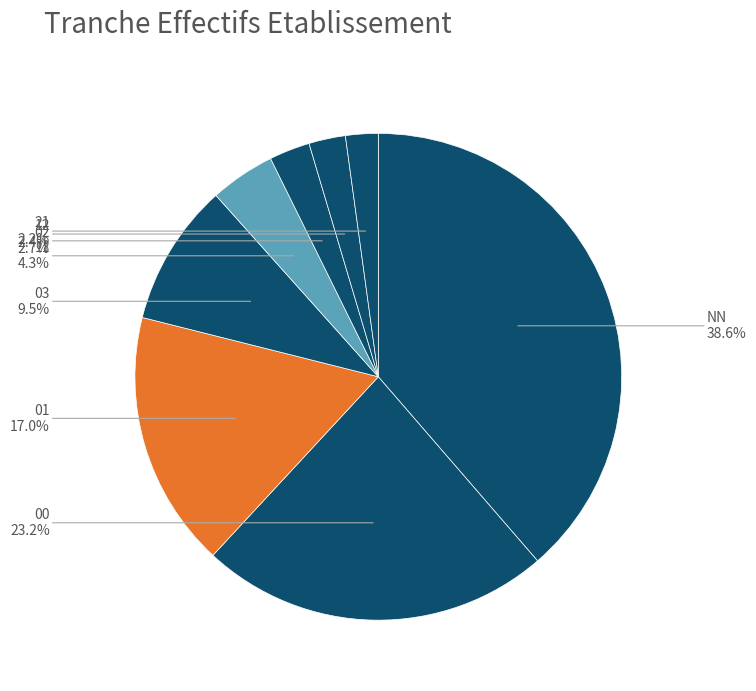

How many slices are in this pie chart?

8